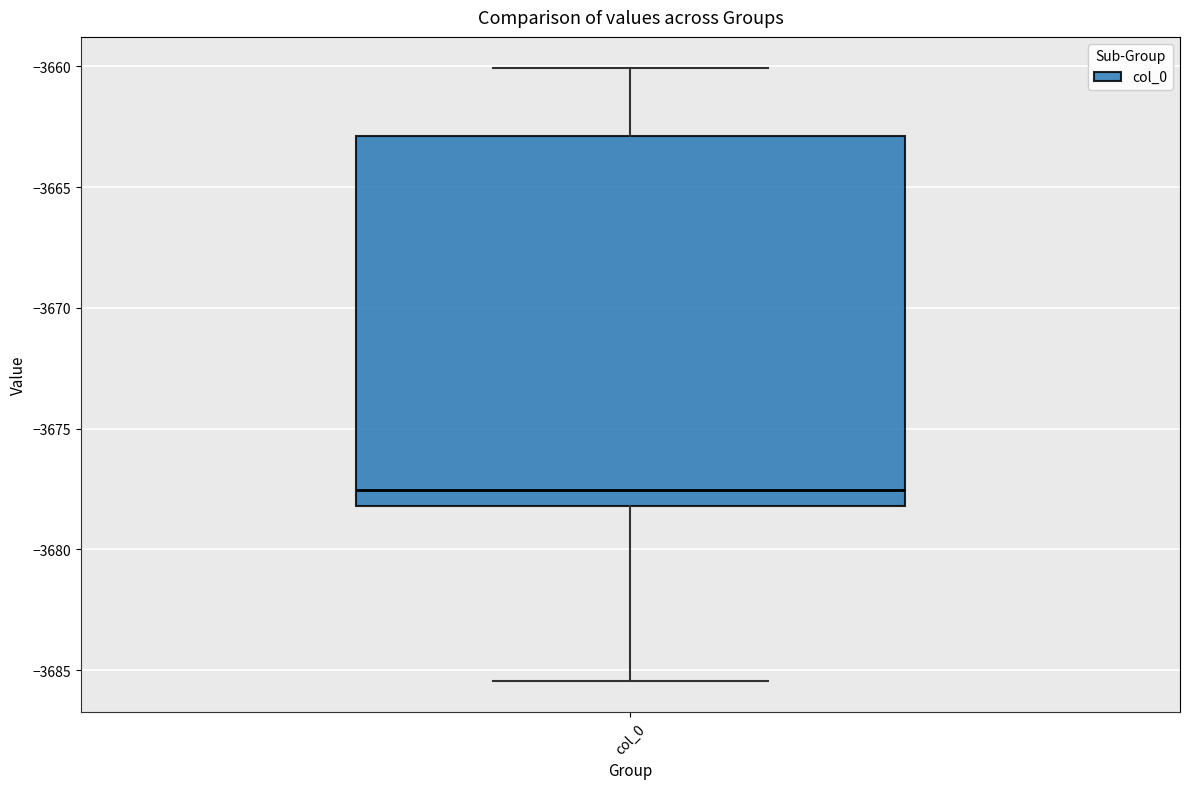

Transcribe this box plot: give where the median line is, the range the box spans, and where the two whiskers end, as read against the y-axis. The values are not printed on the chart, so give them approximately, as read against the axis.

median -3677.5, box -3678.0 to -3663.0, whiskers -3685.5 to -3660.0